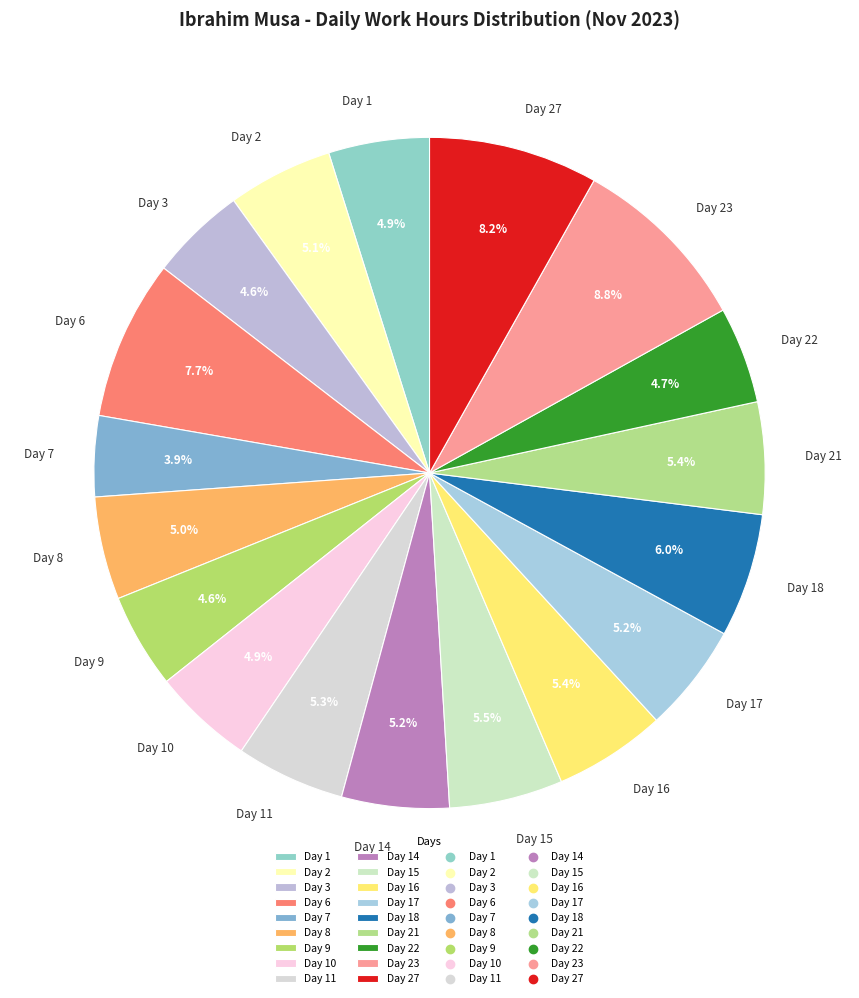

Which slice is the largest?

Day 23